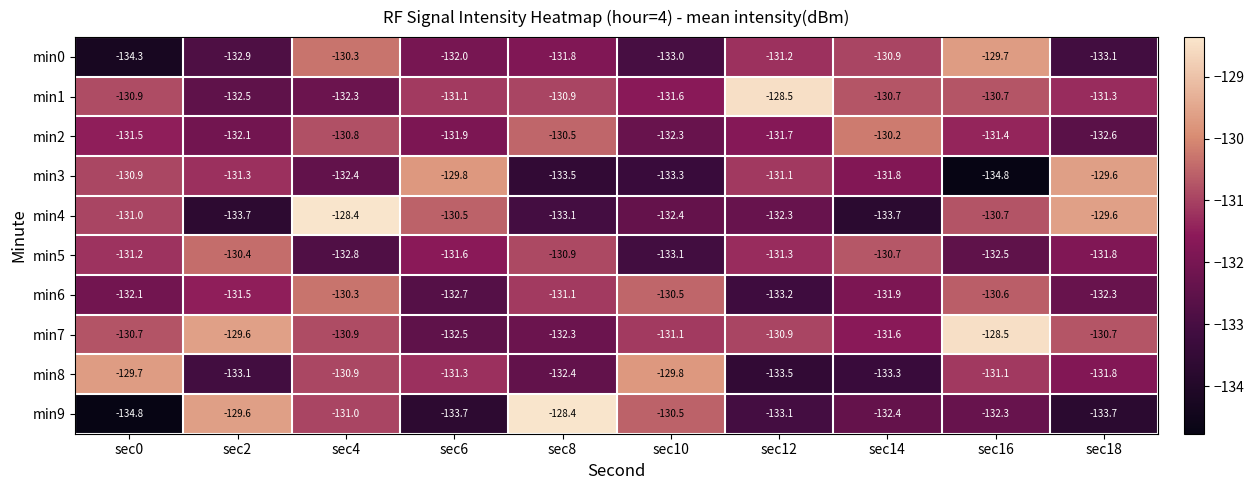

What is the minimum value shown in the chart?

-134.8